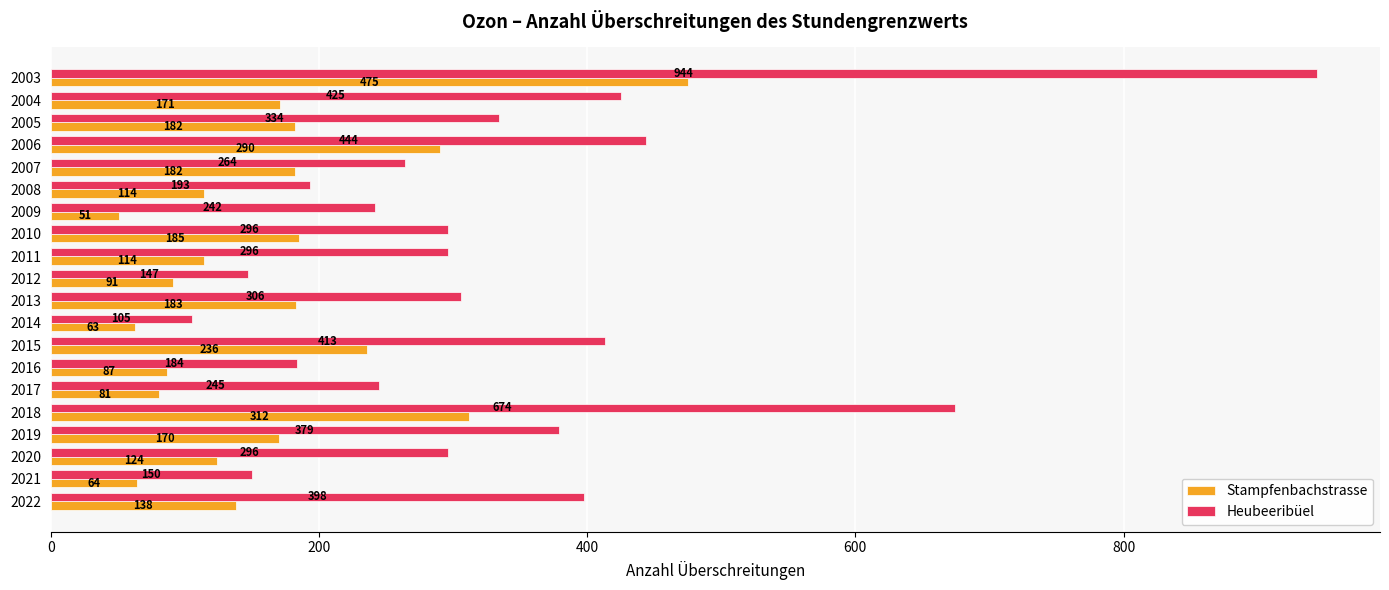

Count the number of data series in this chart.

2